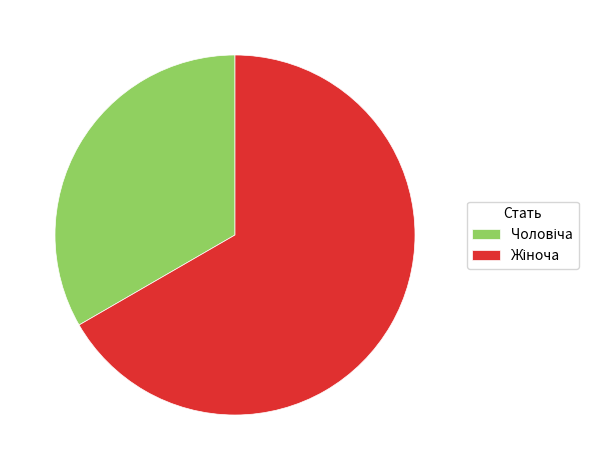

Is there any slice that represents more than half of the pie?

Yes